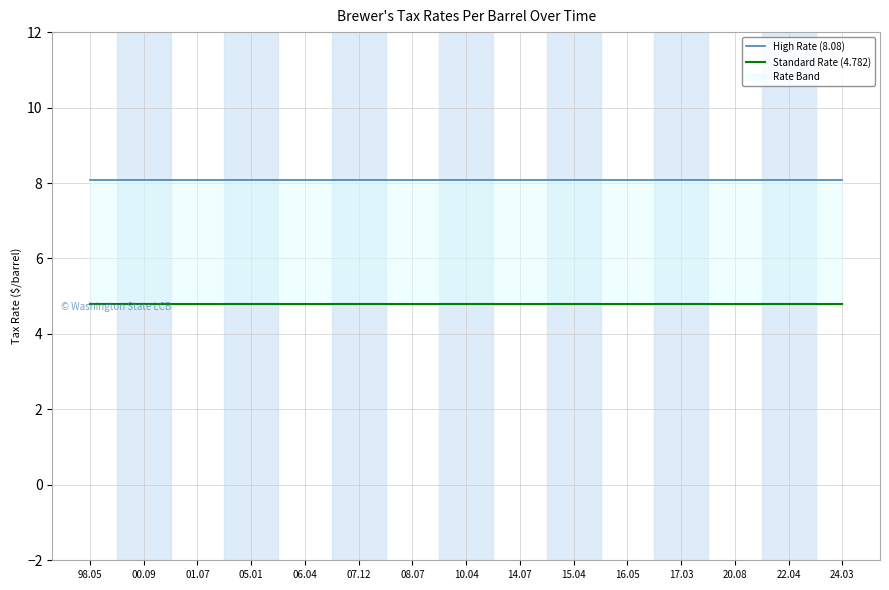

What is the sum of the High Rate (8.08) values at 17.03 and 16.05?

16.2